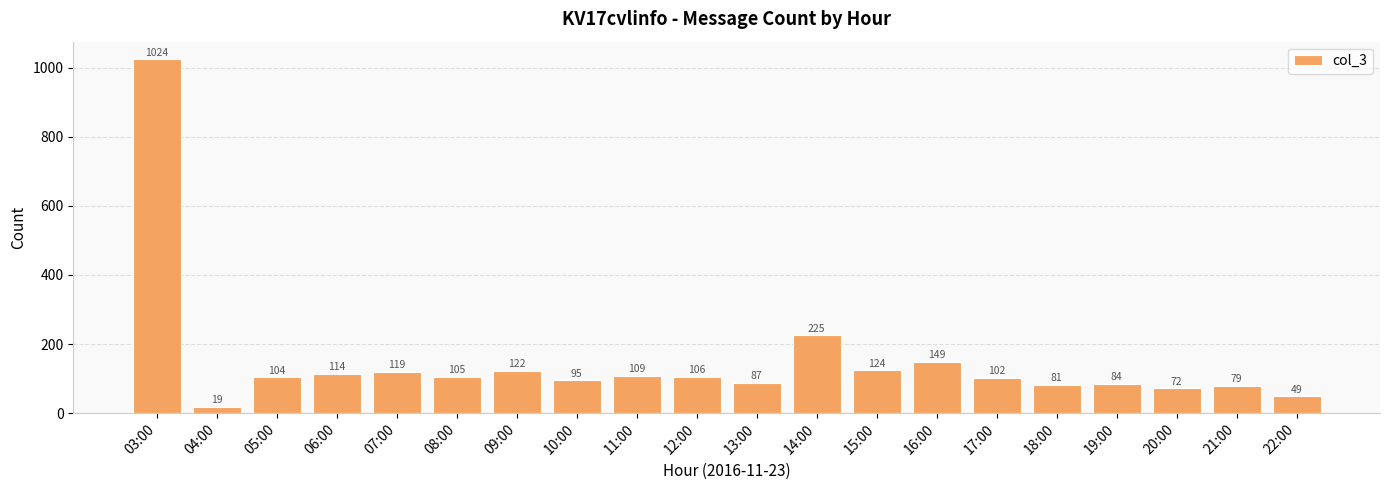

How many distinct data groups are displayed?

1